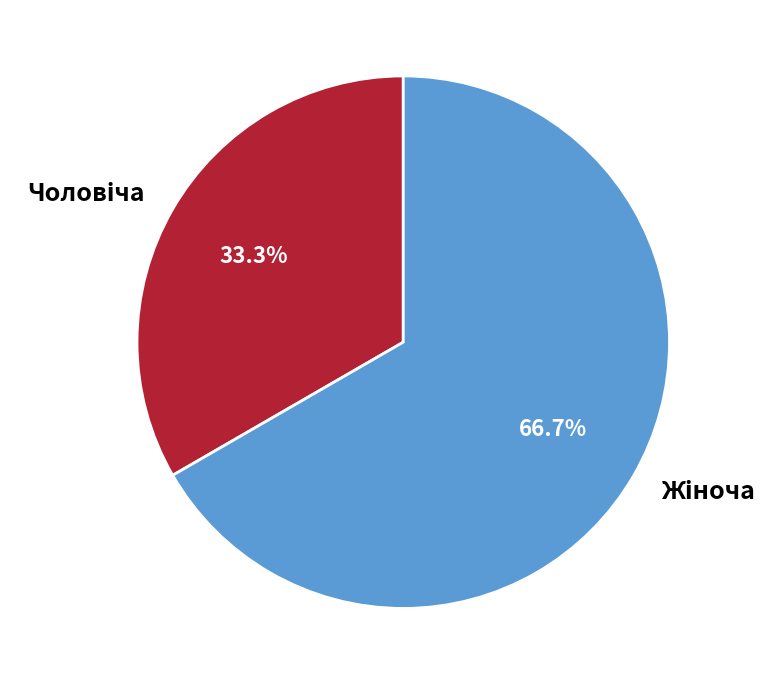

Is there any slice that represents more than half of the pie?

Yes